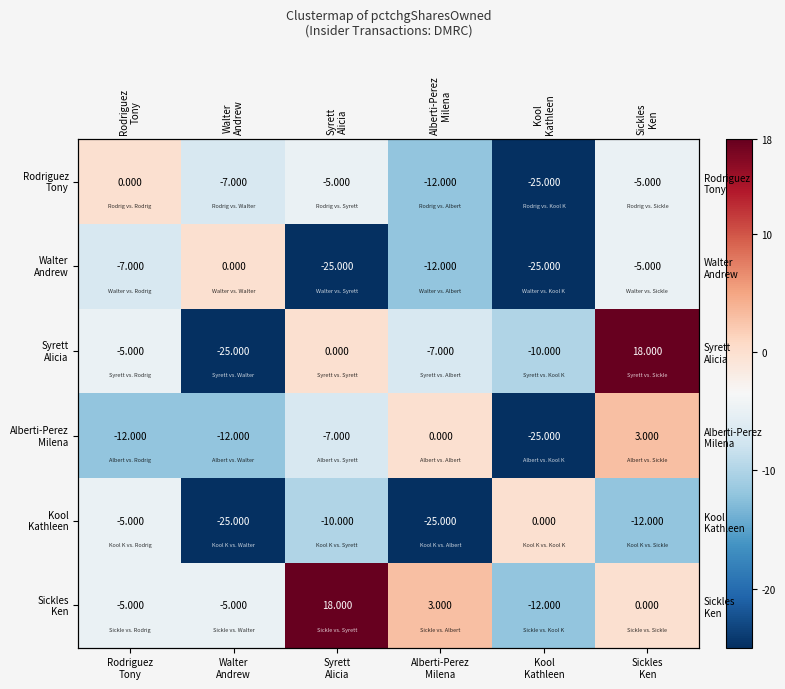

Where does the Rodriguez Tony series first go above -5?

Rodriguez Tony